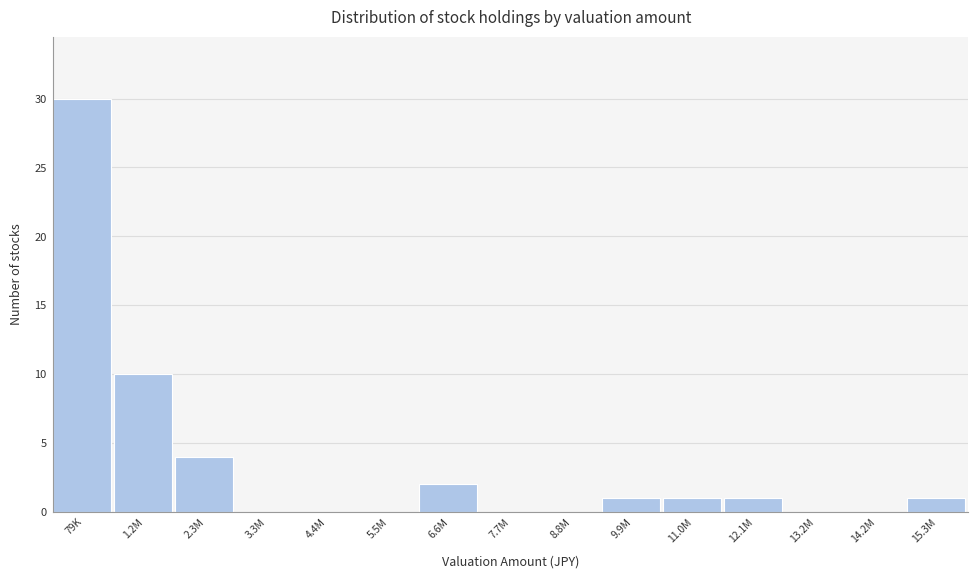

Reading left to right, extract all data points from this chart.

79K=30	1.2M=10	2.3M=4	3.3M=0	4.4M=0	5.5M=0	6.6M=2	7.7M=0	8.8M=0	9.9M=1	11.0M=1	12.1M=1	13.2M=0	14.2M=0	15.3M=1